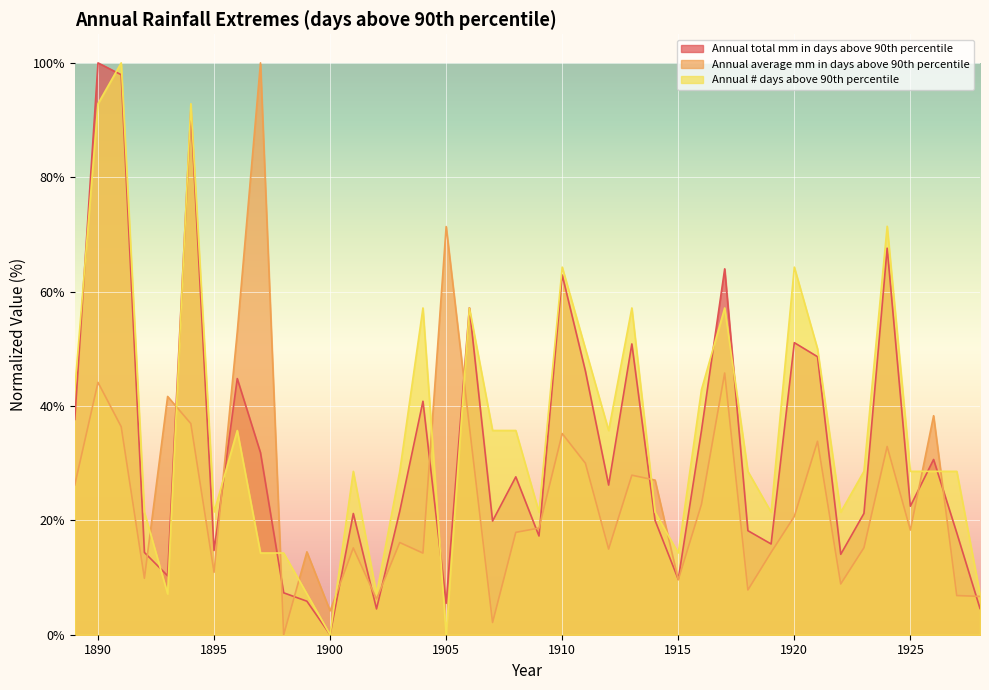

After their last crossing, which series has the higher values: Annual total mm in days above 90th percentile or Annual average mm in days above 90th percentile?

Annual average mm in days above 90th percentile